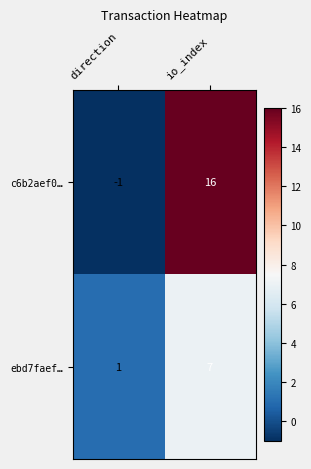

Which series has the largest range (max minus min)?

c6b2aef0…